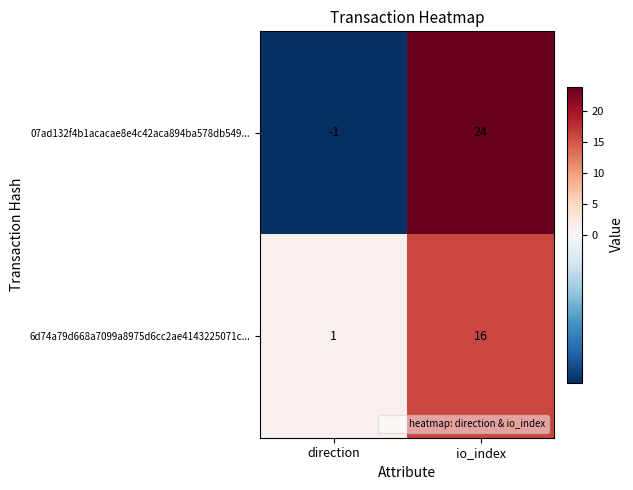

Where is 6d74a79d668a7099a8975d6cc2ae4143225071c... nearest to the value 8?

direction